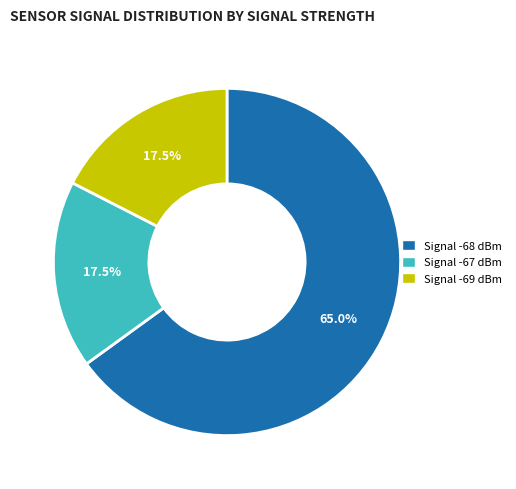

Approximately how many times larger is the value at Signal -69 dBm compared to Signal -67 dBm?

1.0